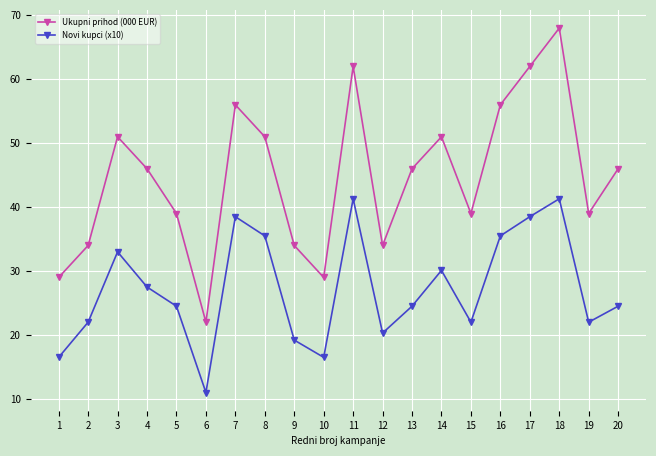

What is the difference between the second highest and minimum values in the Ukupni prihod (000 EUR) series?

40.0